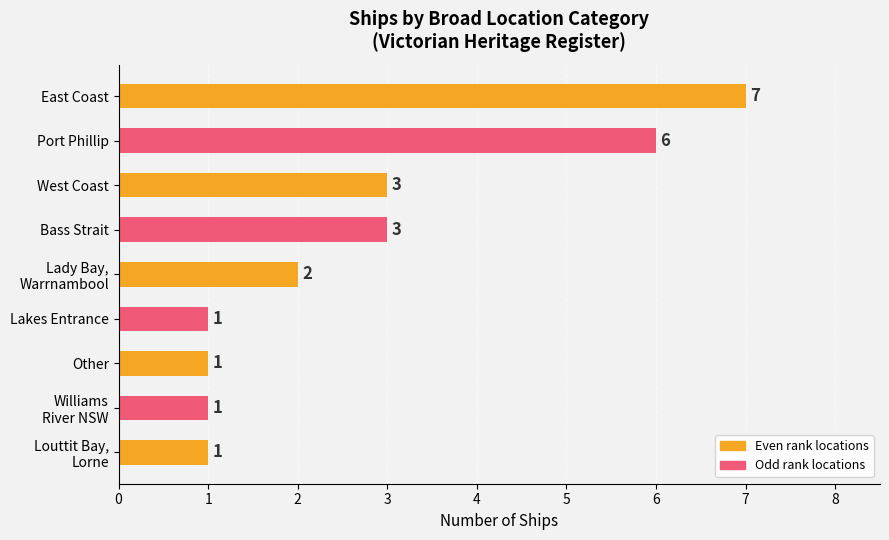

Which label corresponds to the largest value in the chart?

East Coast